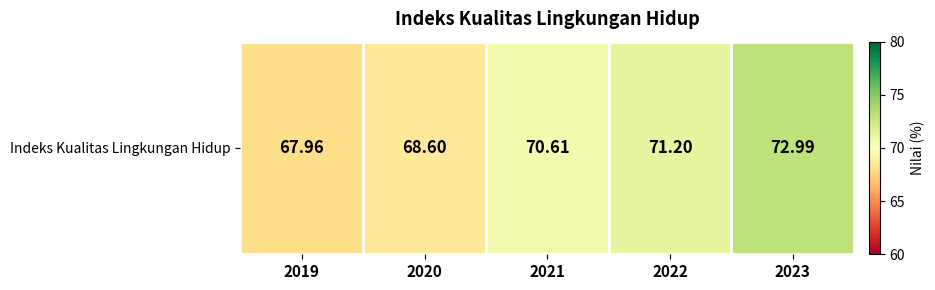

What is the ratio of the value at 2020 to the value at 2019?

1.0